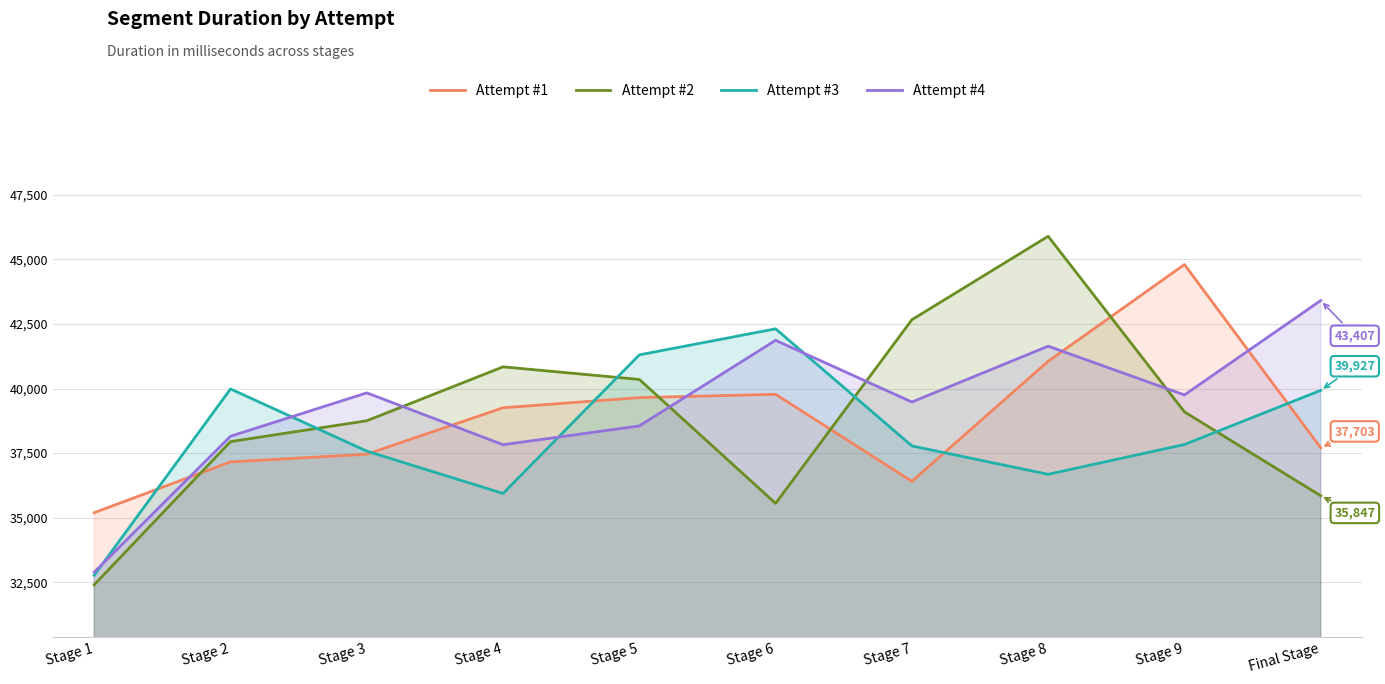

What is the difference between the highest and lowest values at Stage 9?

6969